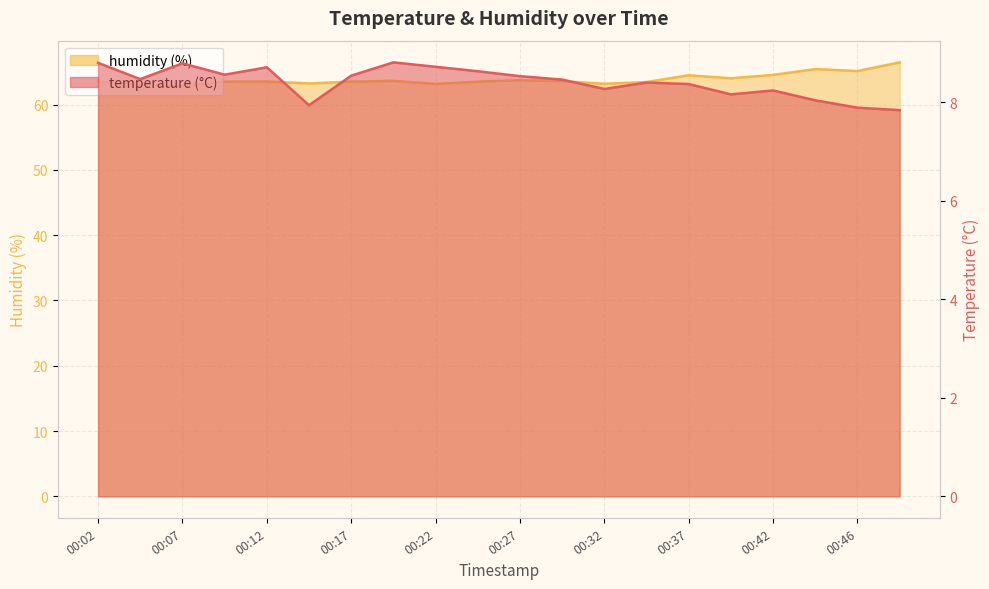

True or false: humidity and temperature intersect in this chart.

False